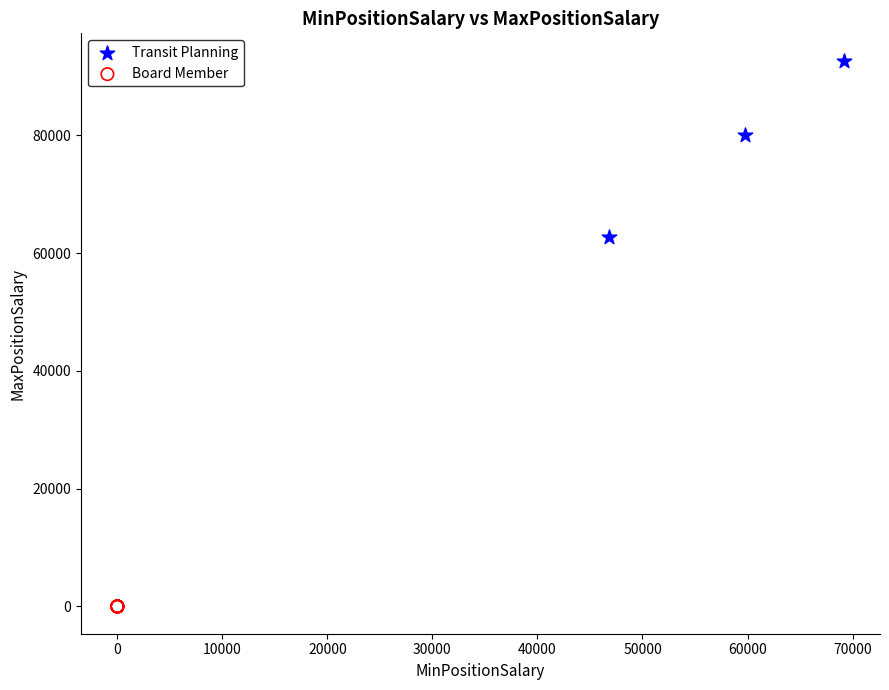

Which series contains the highest Y value?

Transit Planning